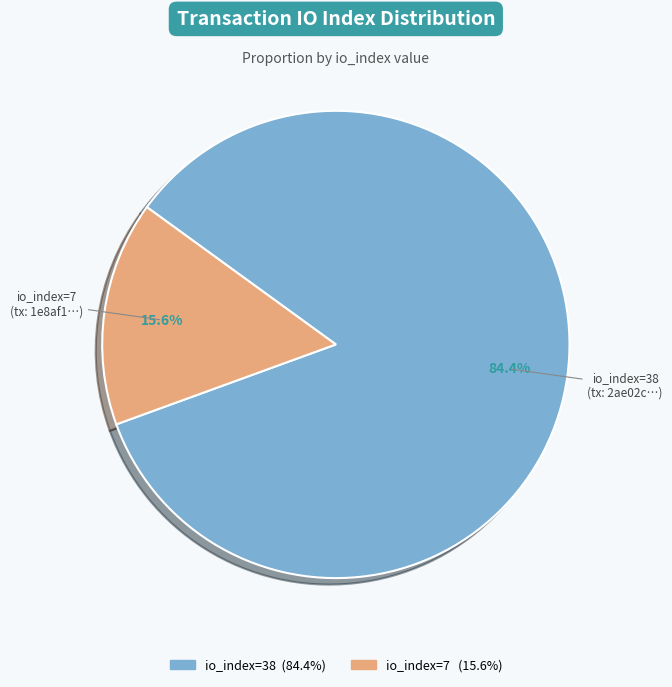

To the nearest percent, what is the average slice percentage?

50%